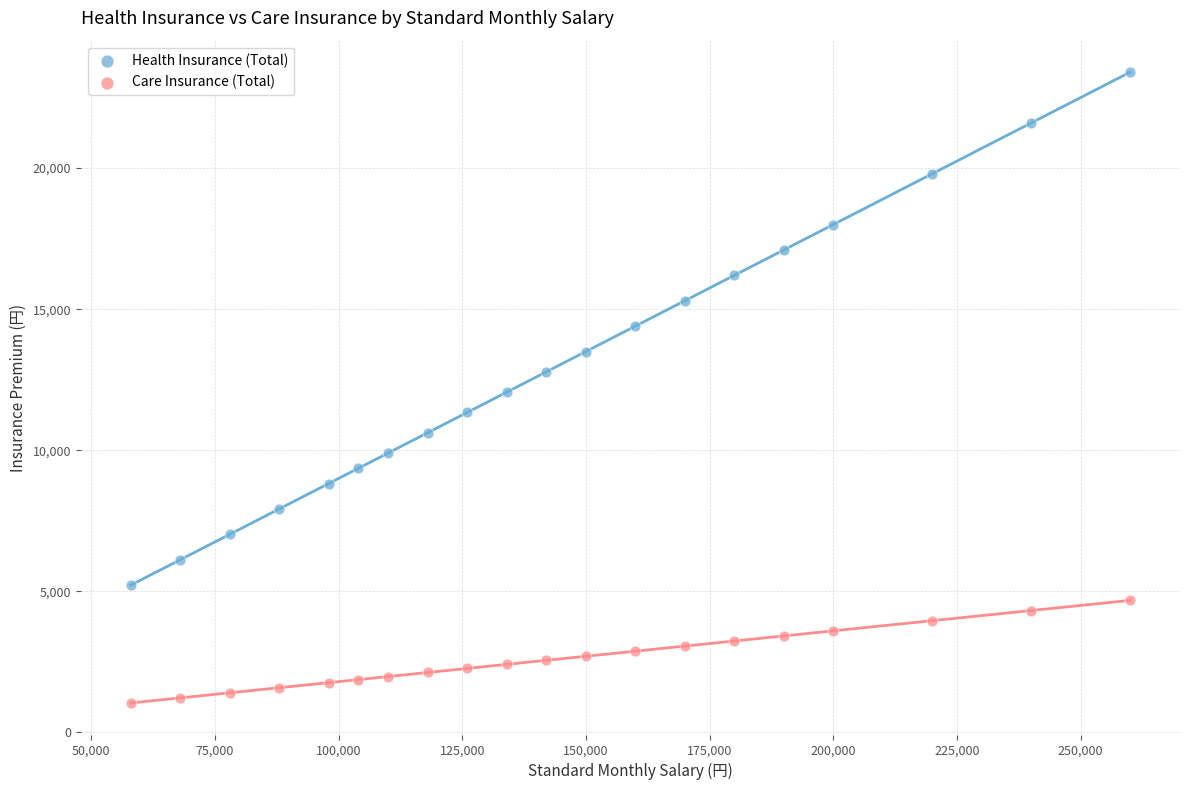

What are all the series names shown in the legend?

Health Insurance (Total), Care Insurance (Total)